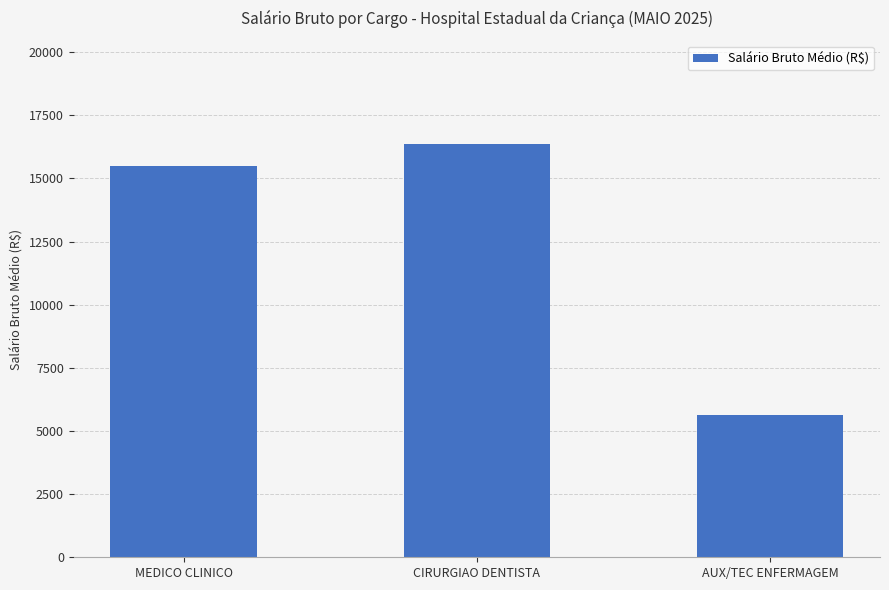

Reading left to right, transcribe all the data shown in this chart.

15499.0	16360.5	5645.7